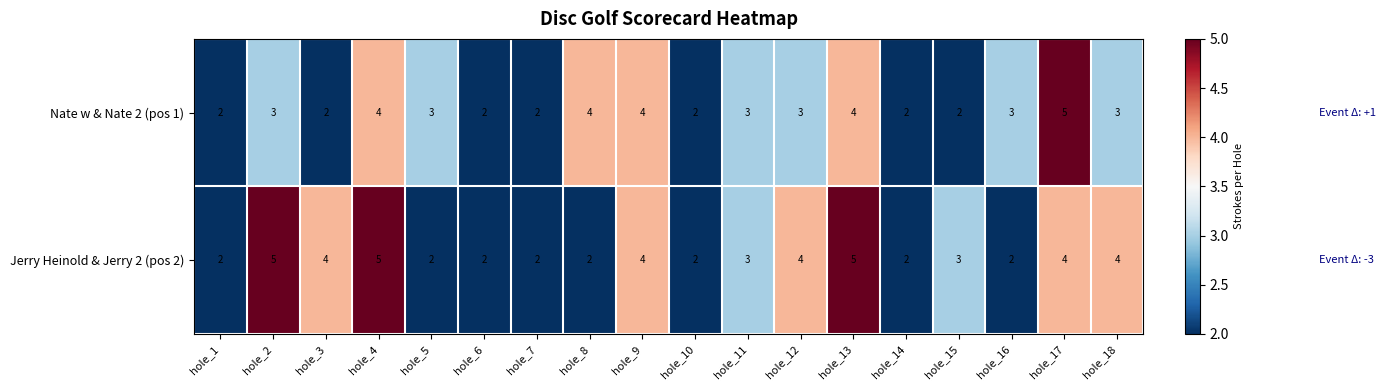

The Nate w & Nate 2 (pos 1) series shows 3 at hole_6. True or false?

False